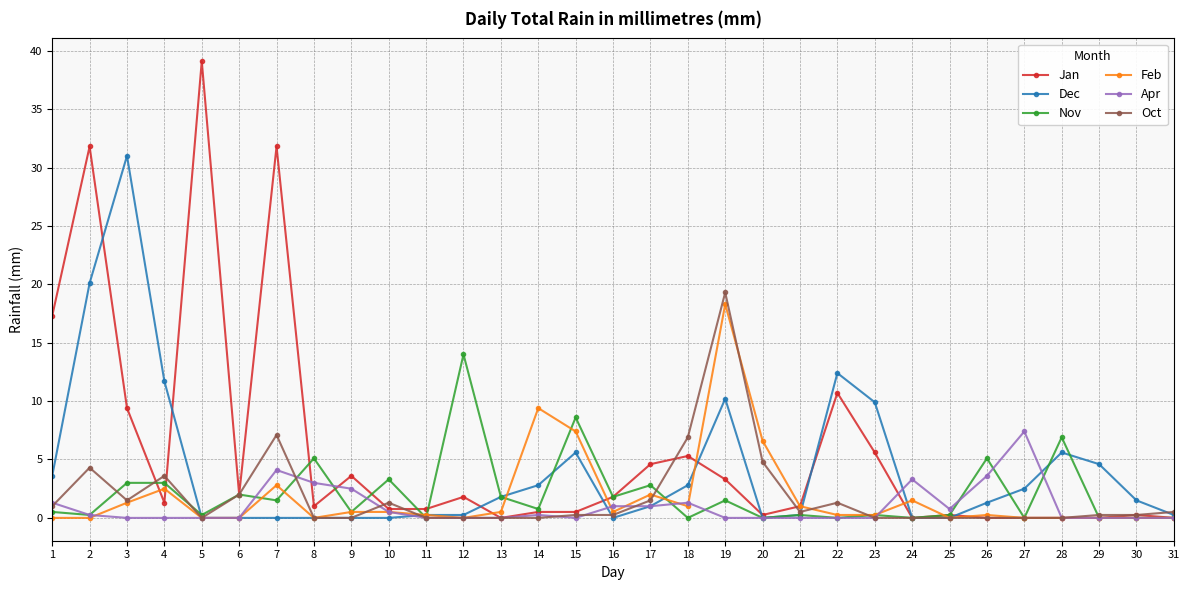

True or false: Feb has more than 1 points higher than both neighbors.

True